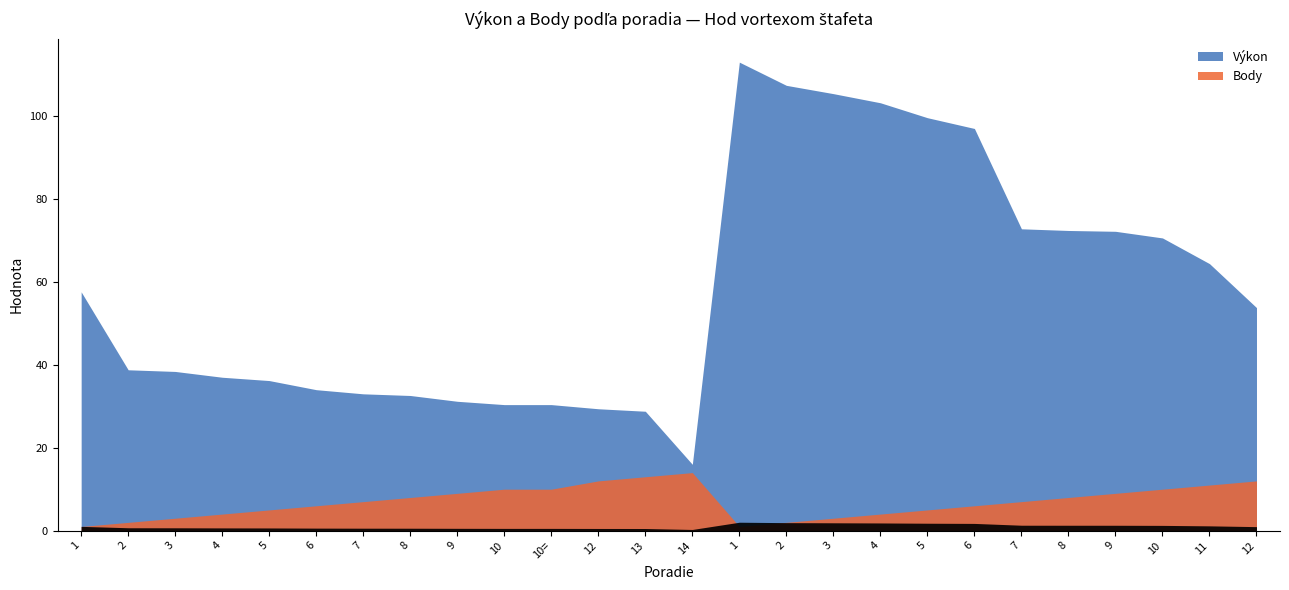

At which label does Výkon first exceed 53?

1